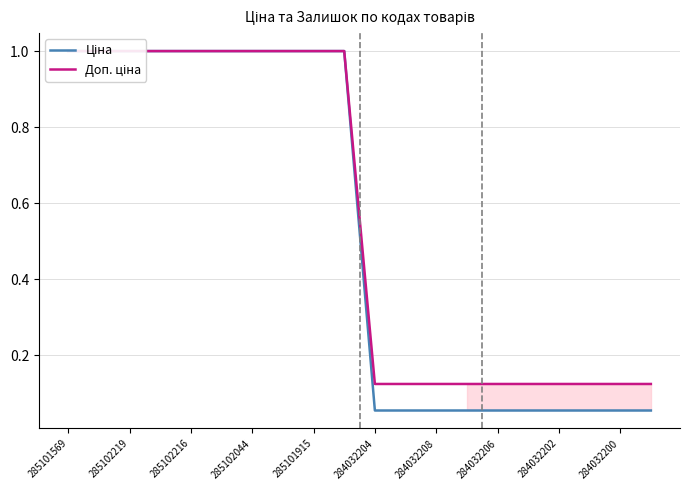

What is the difference between the maximum and second lowest values in the Доп. ціна series?

0.9